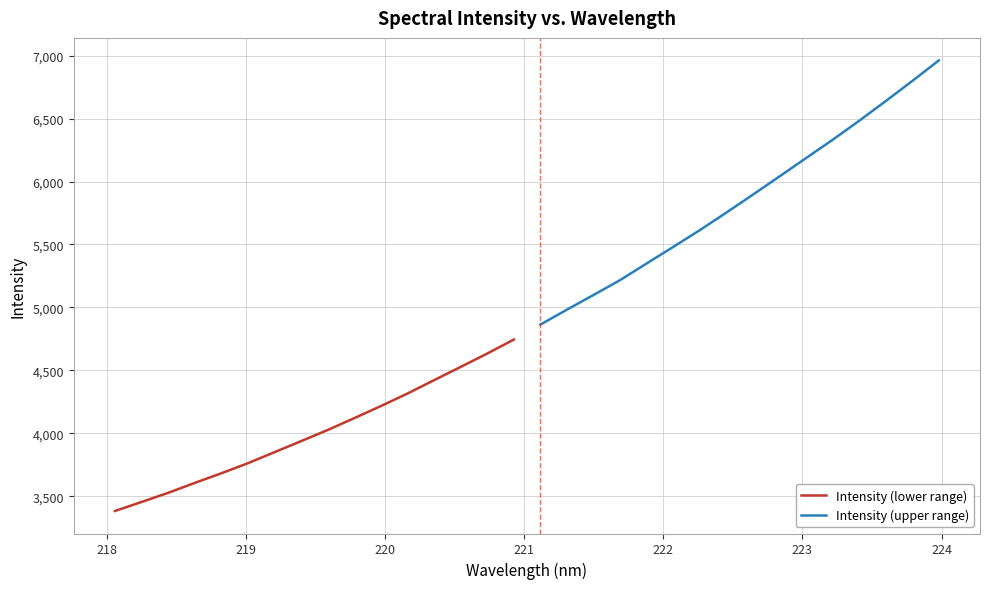

What is the difference between the second highest and minimum values in the Intensity (upper range) series?

1935.2